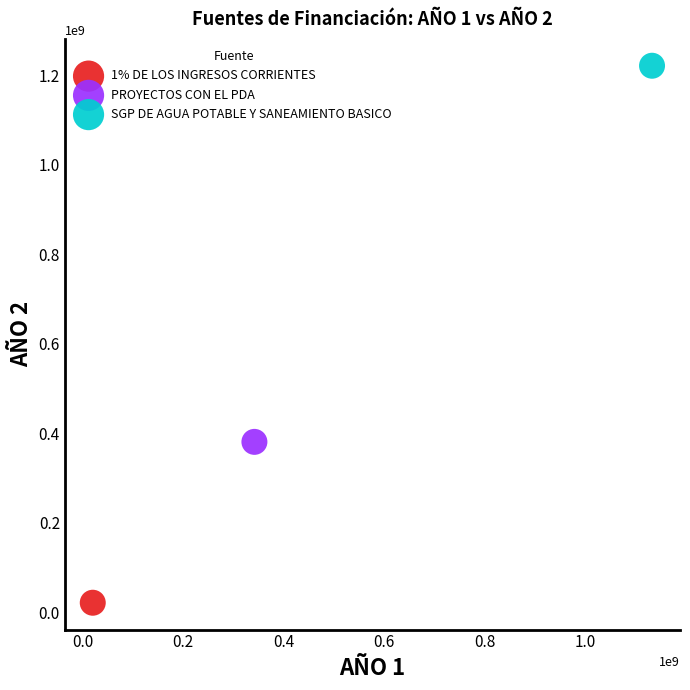

Which series contains the lowest Y value?

1% DE LOS INGRESOS CORRIENTES